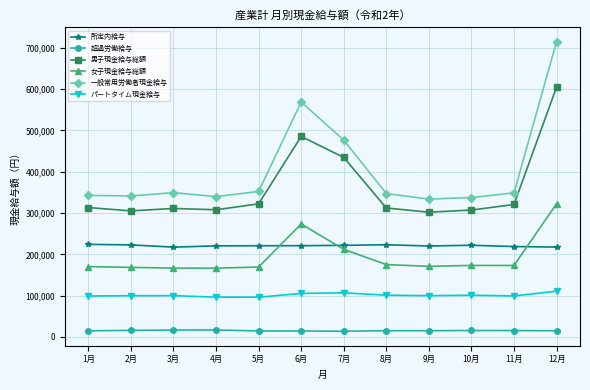

True or false: 所定内給与 has more than 0 points higher than both neighbors.

True